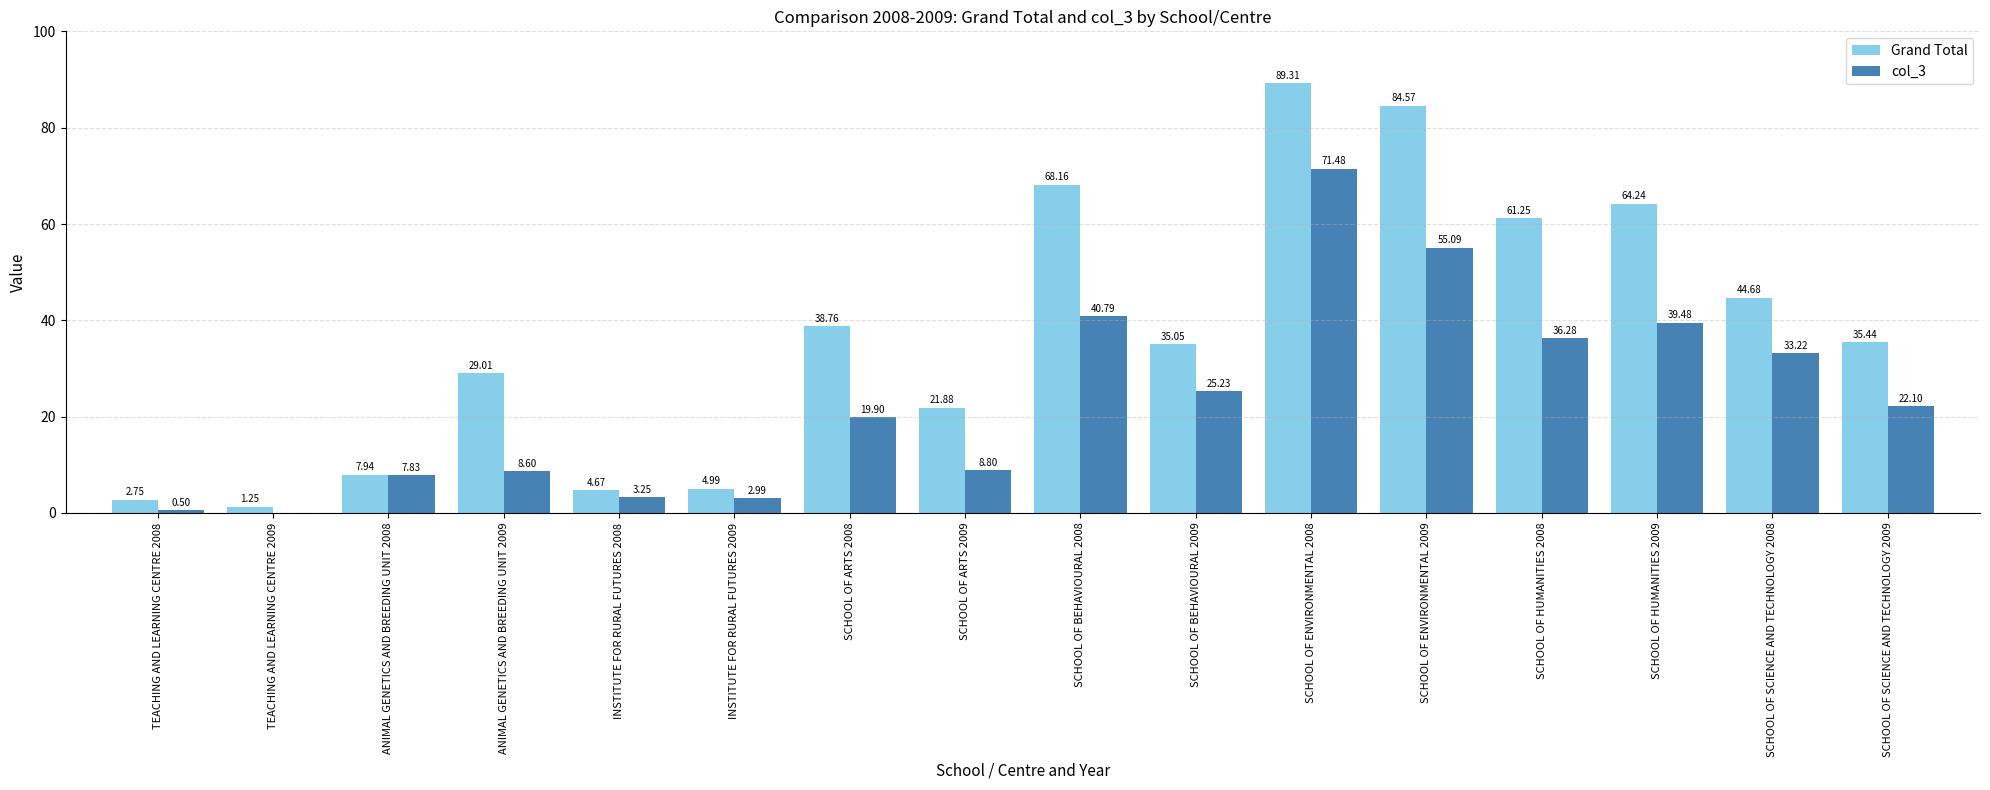

Between SCHOOL OF ARTS 2009 and SCHOOL OF BEHAVIOURAL 2008, which series saw the biggest shift?

Grand Total